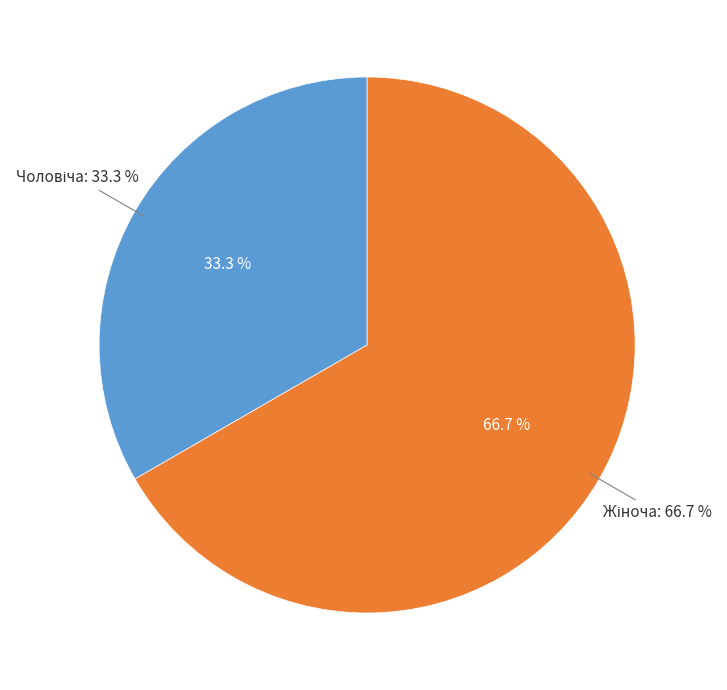

What is the smallest slice in the pie chart?

Чоловіча